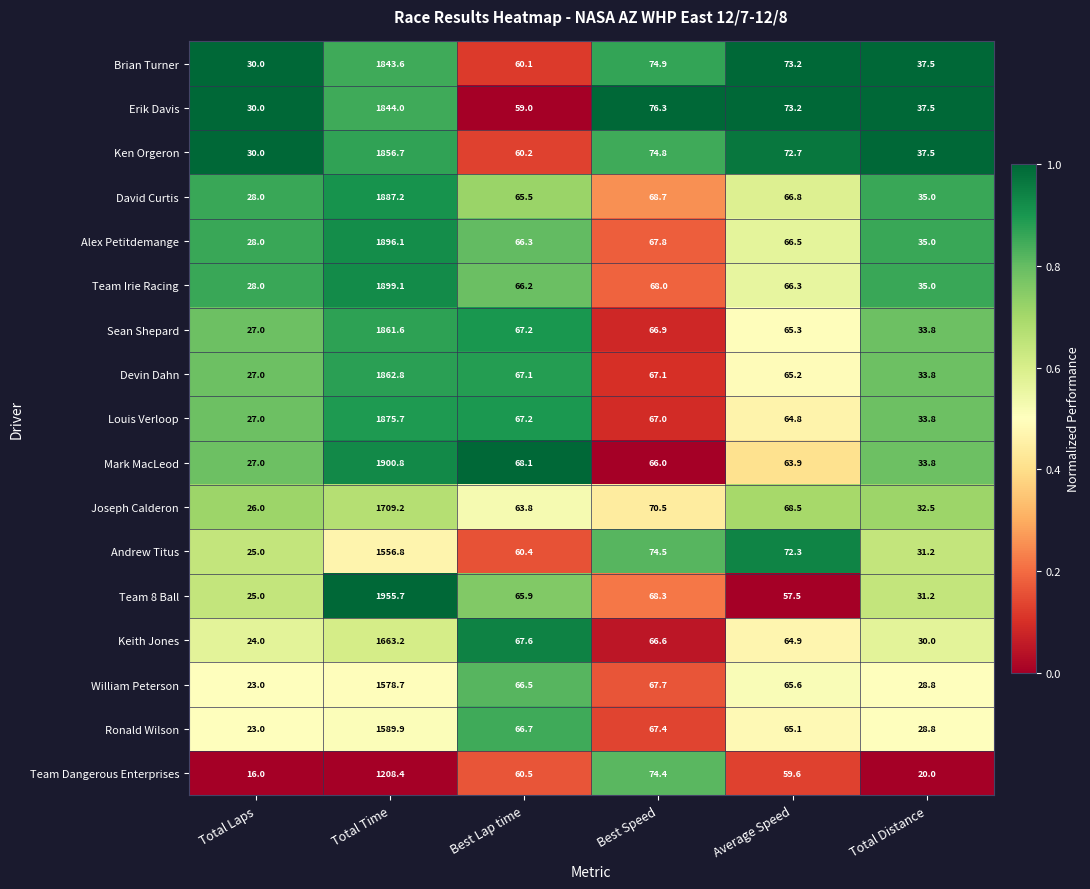

True or false: Team Dangerous Enterprises has a value of 20.0 at Total Distance.

True